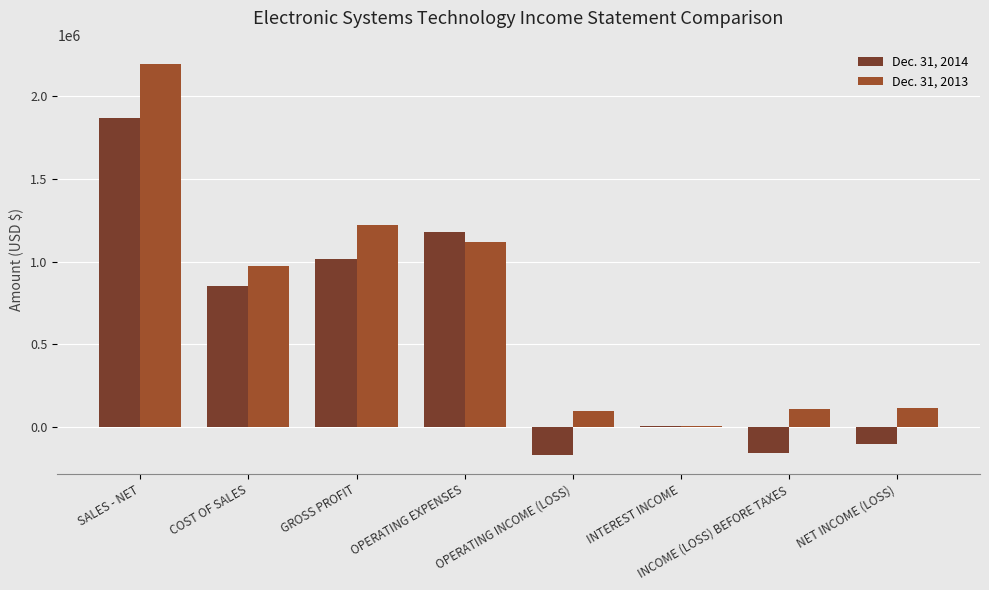

What is the difference between the maximum and minimum values in the Dec. 31, 2014 series?

2031849